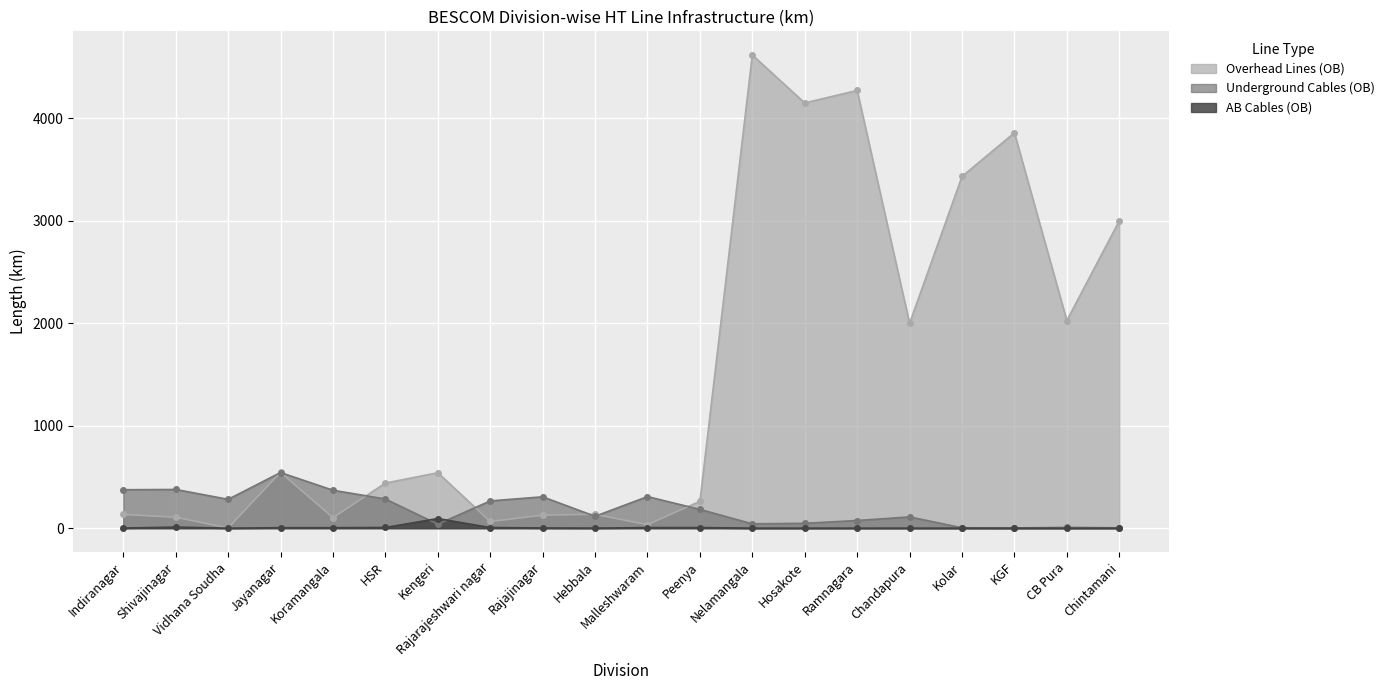

True or false: Underground Cables (OB) has more than 0 interior local peaks.

True